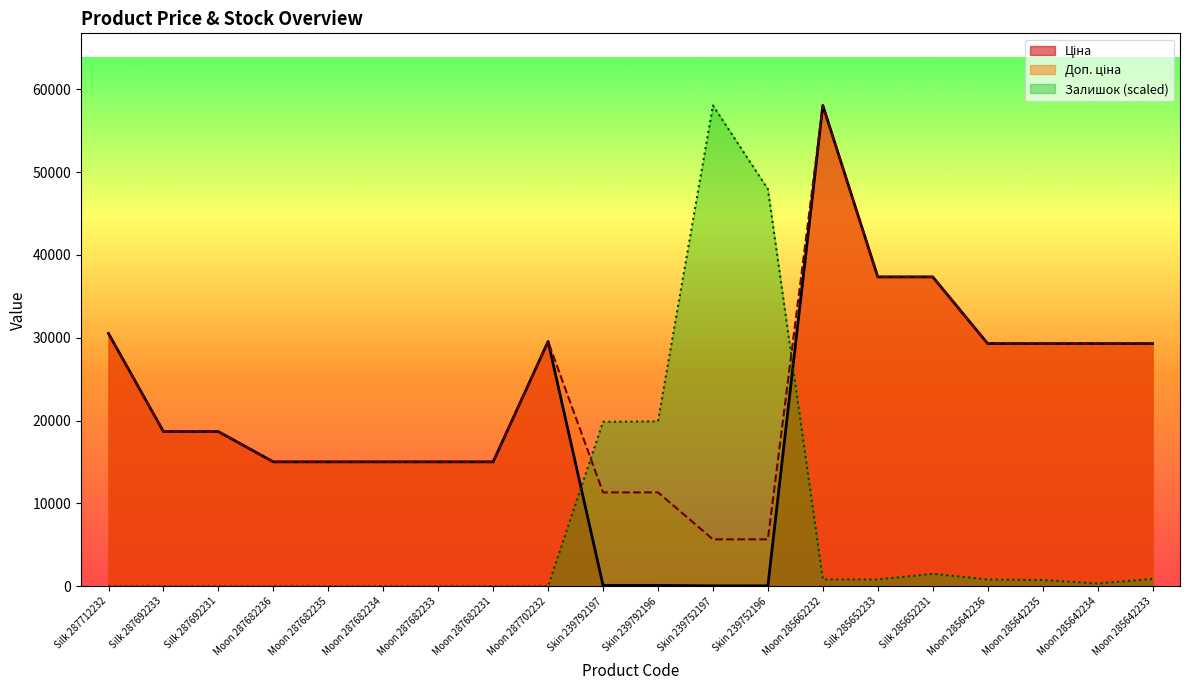

What is the sum of the Ціна values at Skin 239752196 and Silk 285652231?

37399.7